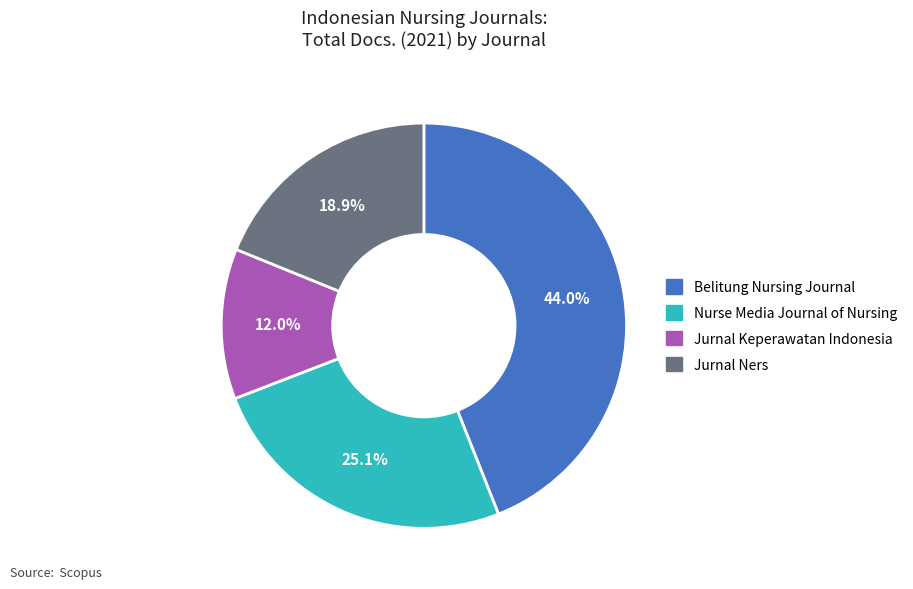

How much of the chart is everything except Nurse Media Journal of Nursing?

74.9%